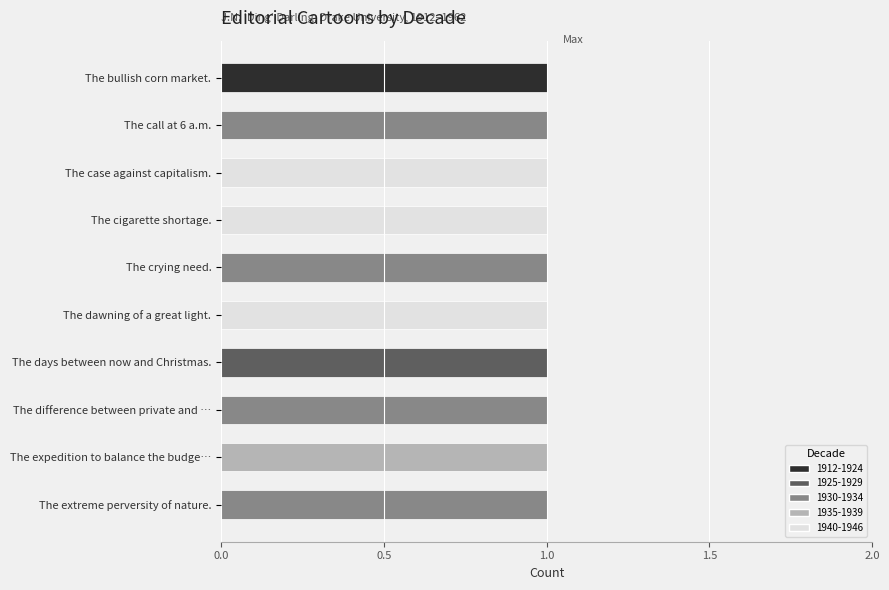

Which category has the highest value in the 1912-1924 series?

The bullish corn market.